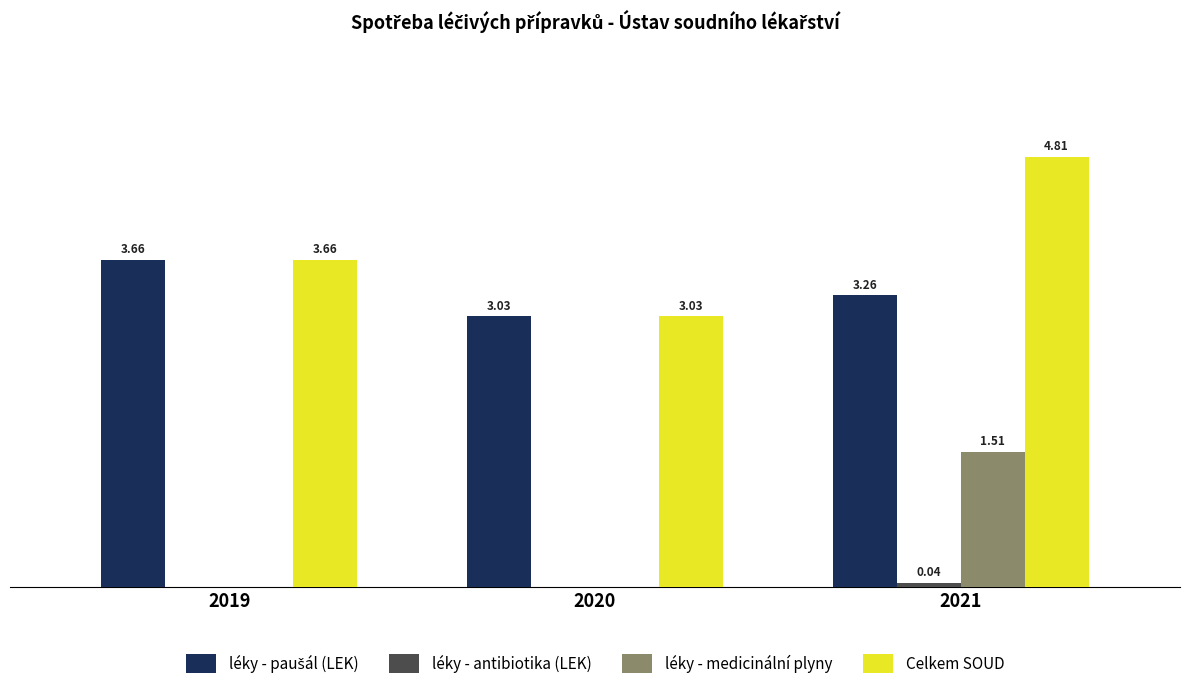

Which series changed the most between 2019 and 2021?

léky - medicinální plyny